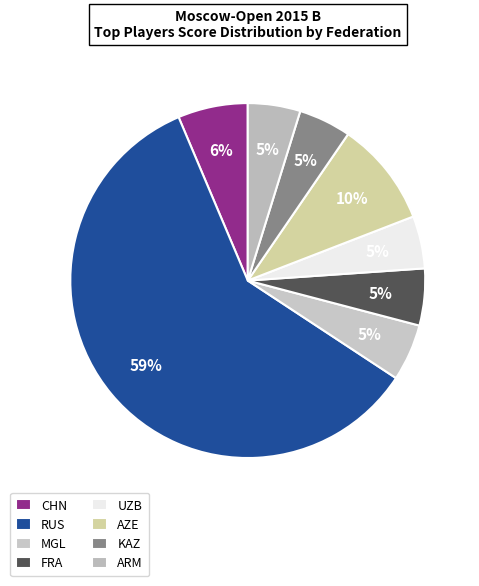

How many segments does this pie chart have?

8